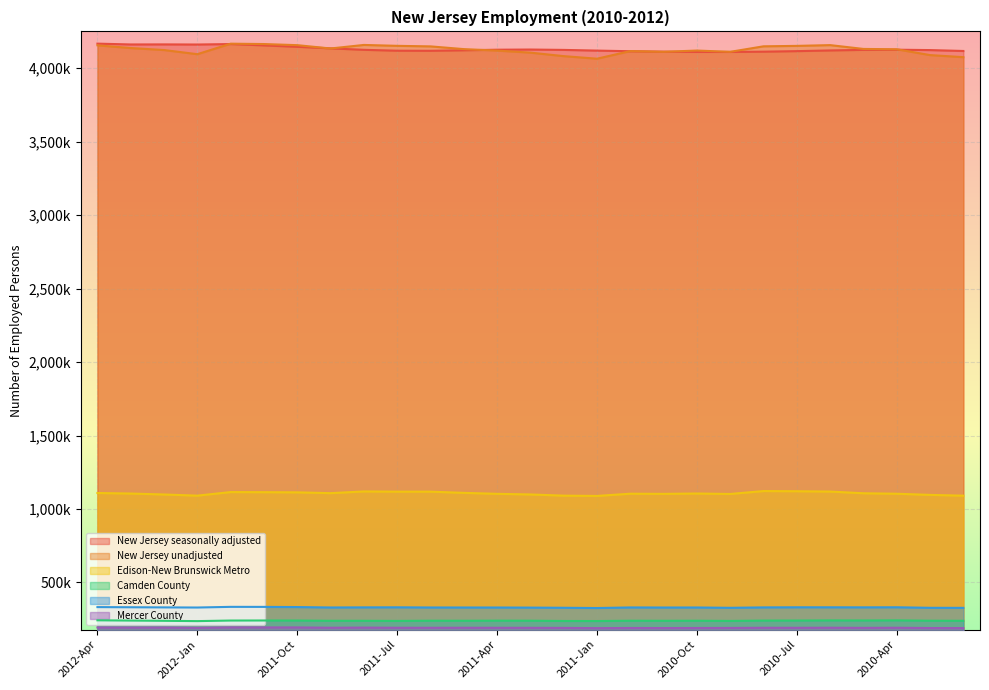

What is the sum of the New Jersey seasonally adjusted values at 2010-Apr and 2011-Apr?

8251433